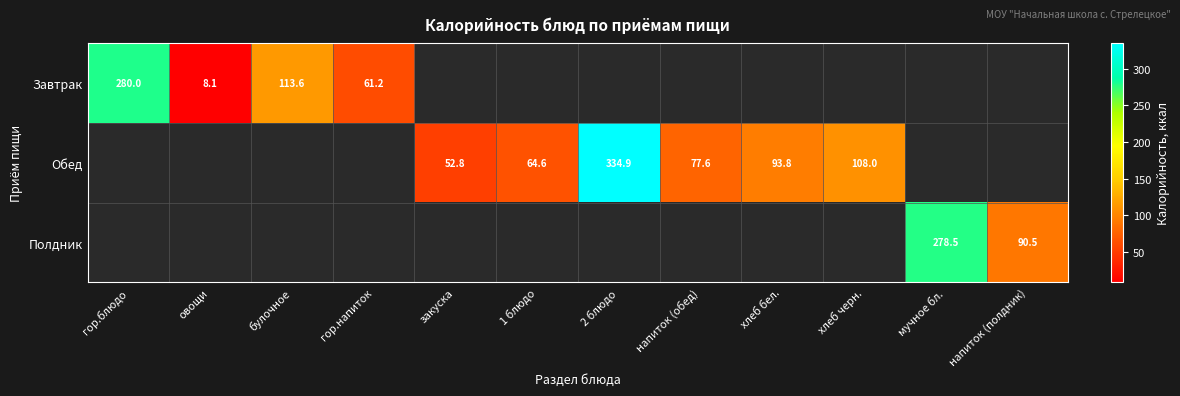

What is the difference between the Обед values at хлеб бел. and 1 блюдо?

29.2